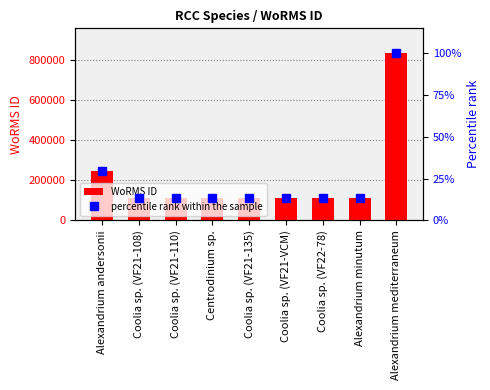

What is the value of the WoRMS ID bar at the 9th from the left?

833052